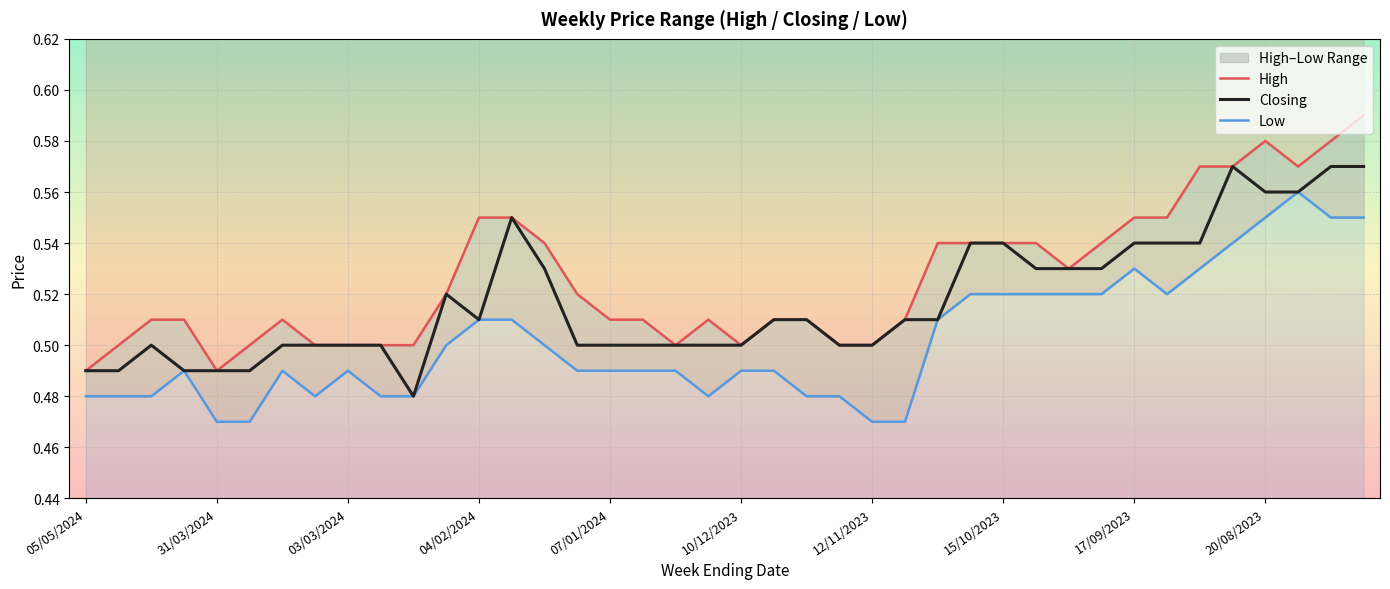

Count the number of categories in the chart.

40